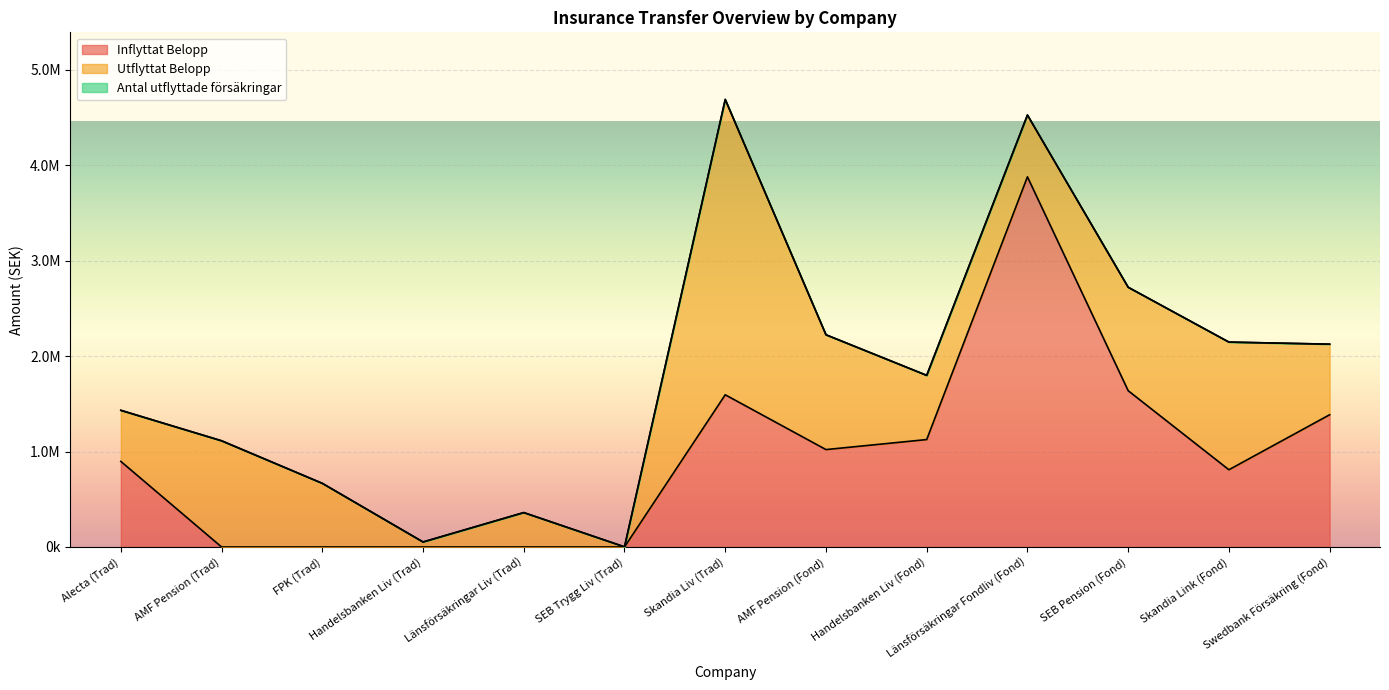

At which category is the sum across all series the highest?

Skandia Liv (Trad)